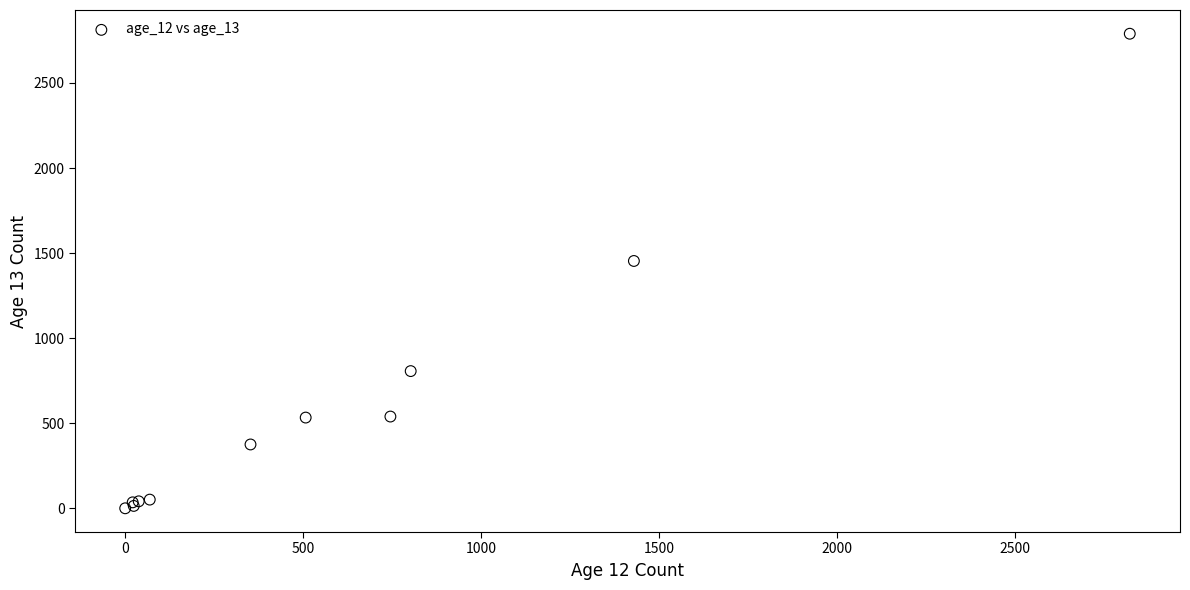

What Y value in the scatter plot is closest to 1395?

1454